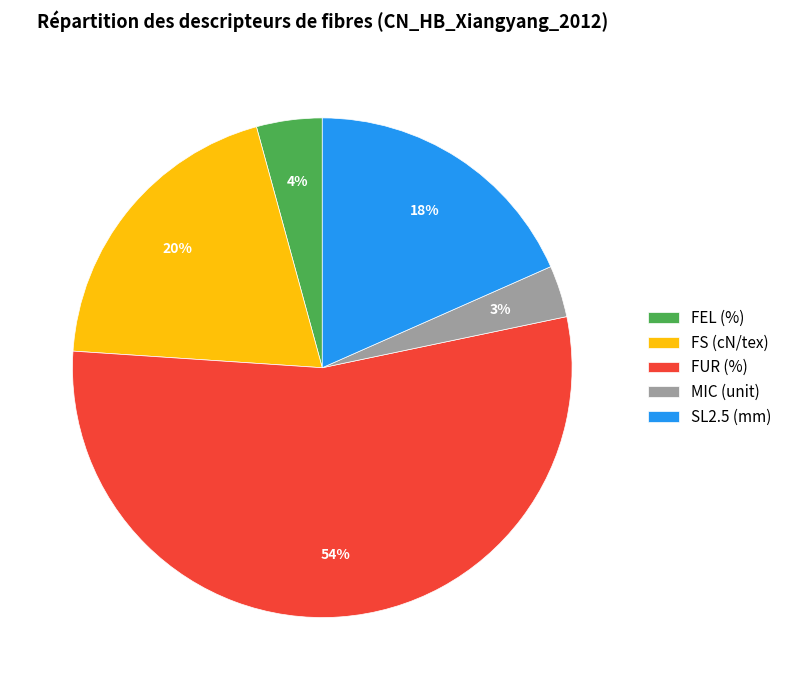

Do FUR (%) and FEL (%) together represent more than half of the pie?

Yes